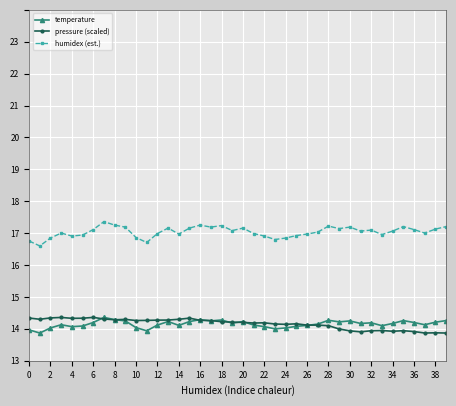

True or false: temperature and humidex (est.) intersect in this chart.

False